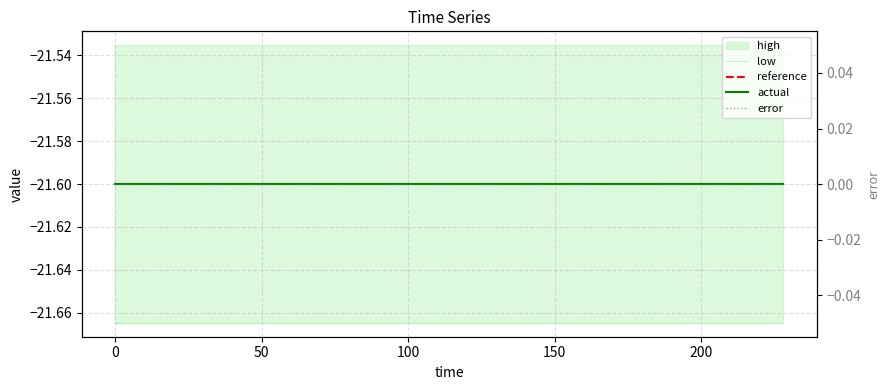

The value of low at 100 is -21.7. True or false?

True